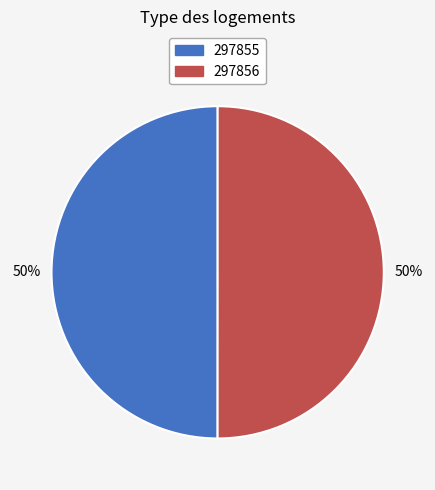

To the nearest percent, what portion does 297856 represent?

50%